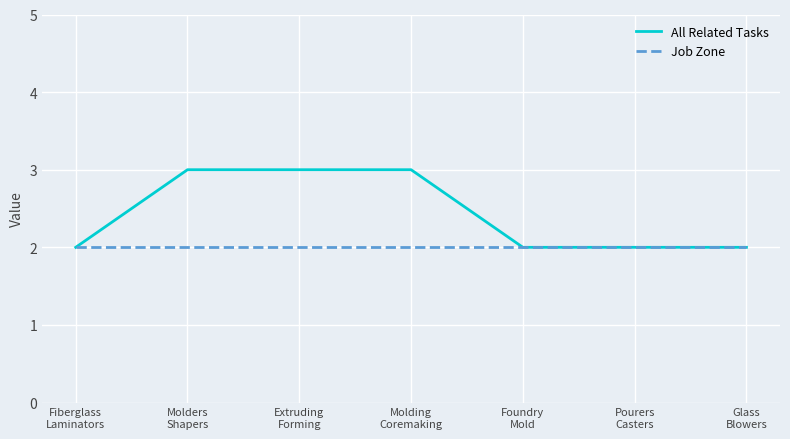

The value of All Related Tasks at Foundry
Mold is 3. True or false?

False